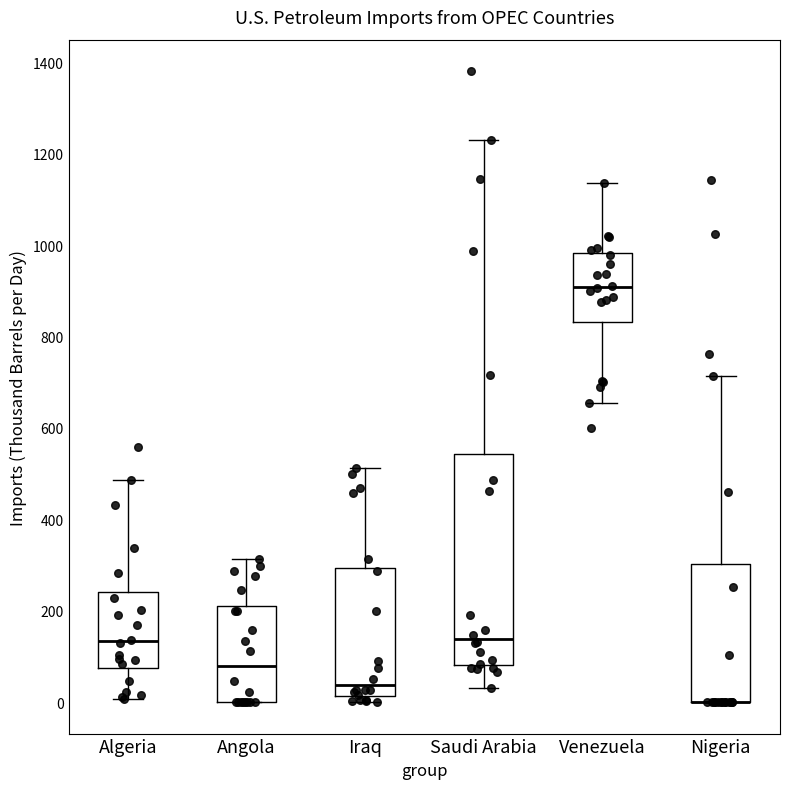

Reading left to right, transcribe this box plot: for each box, give where its median line is, the range the box spans, and where its two whiskers end, as read against the y-axis. The values are not printed on the chart, so give them approximately, as read against the axis.

Algeria: median 140, box 80 to 240, whiskers 0 to 480
Angola: median 80, box 0 to 220, whiskers 0 to 320
Iraq: median 40, box 20 to 300, whiskers 0 to 520
Saudi Arabia: median 140, box 80 to 540, whiskers 20 to 1220
Venezuela: median 900, box 840 to 980, whiskers 660 to 1140
Nigeria: median 0 (drawn on the box's lower edge), box 0 to 300, whiskers 0 to 720